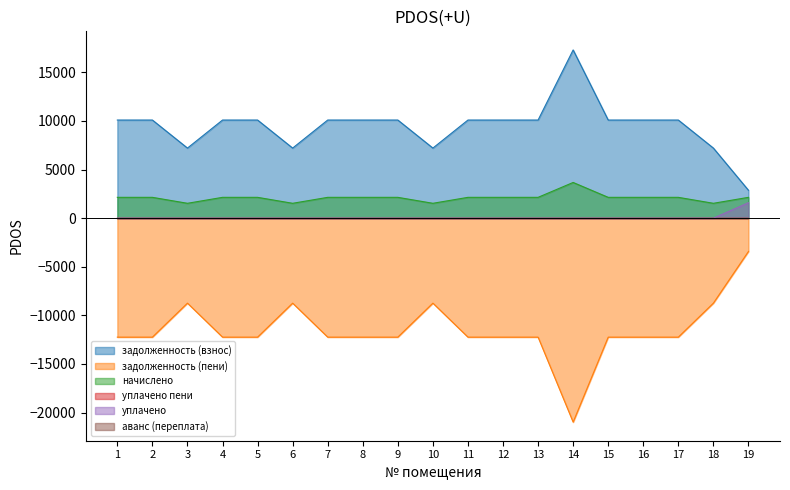

At which category does начислено reach its first local peak?

14